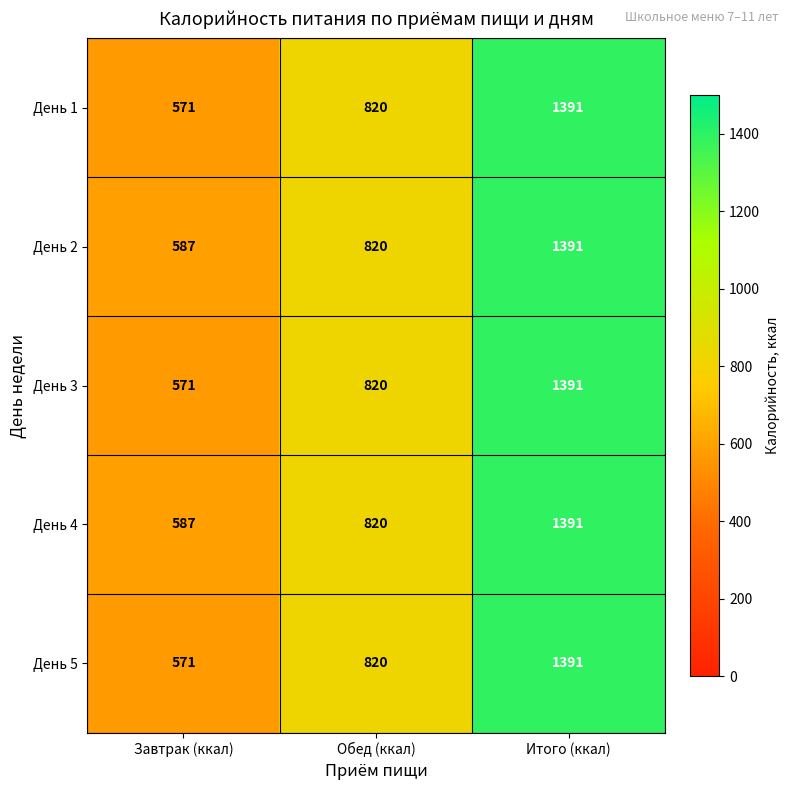

At which category is the sum across all series the highest?

Итого (ккал)